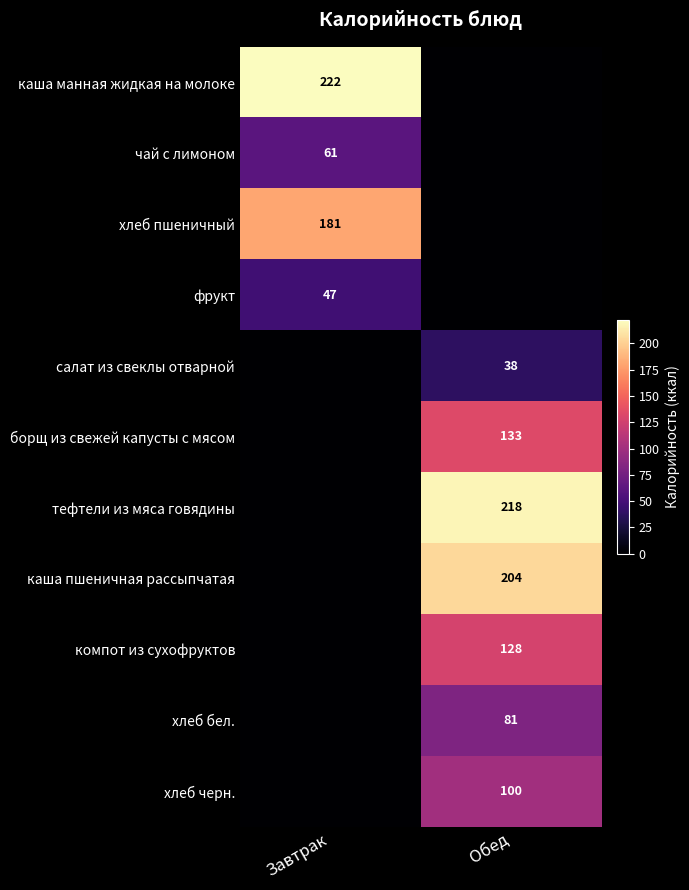

Is the value of хлеб черн. at Обед greater than the value of чай с лимоном at Завтрак?

Yes